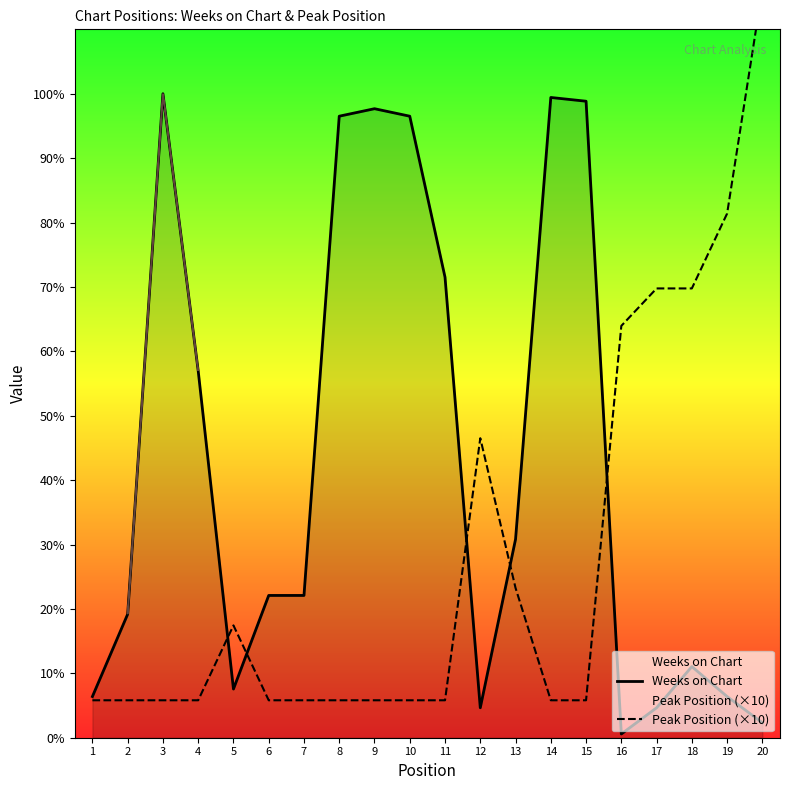

What is the difference between the maximum and minimum values in the Peak Position (×10) series?

190